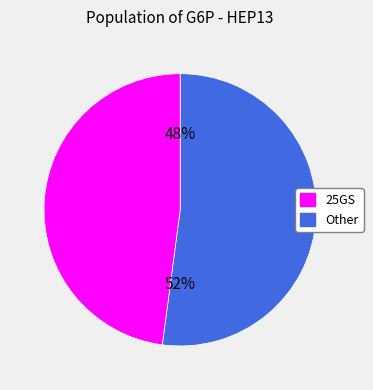

The PF04991532 slice represents 28% of the pie. True or false?

False